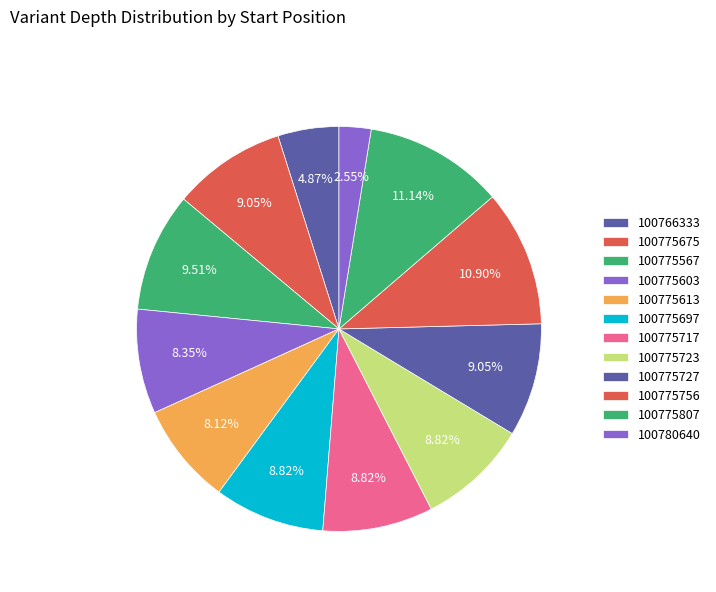

Does 100775723 account for over 50% of the chart?

No